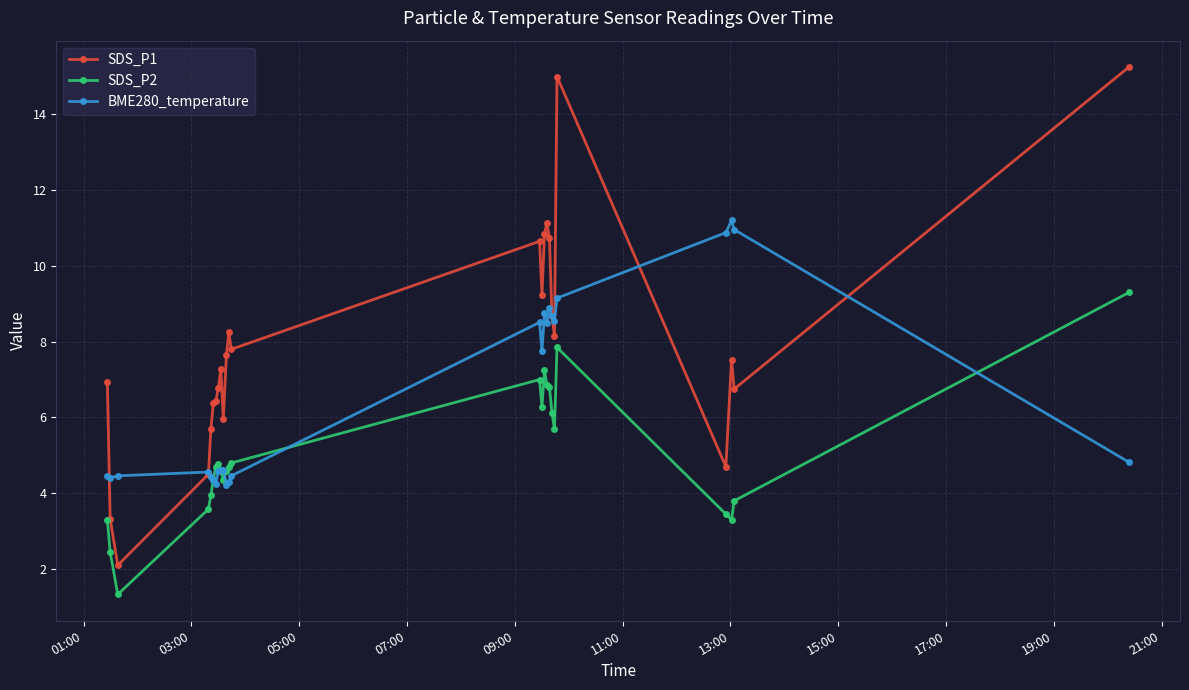

List the series in order of their overall mean, highest first.

SDS_P1, BME280_temperature, SDS_P2